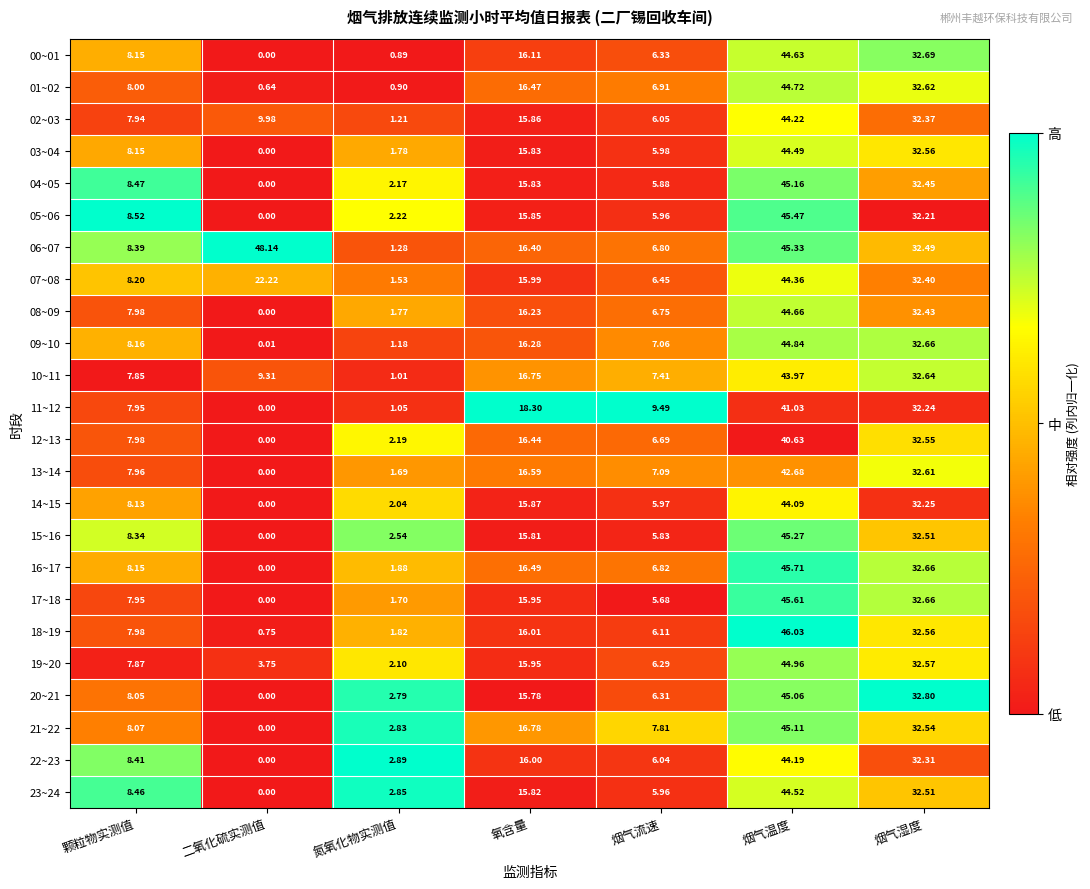

Rank the categories by 05~06 value from lowest to highest.

二氧化硫实测值, 氮氧化物实测值, 烟气流速, 颗粒物实测值, 氧含量, 烟气湿度, 烟气温度